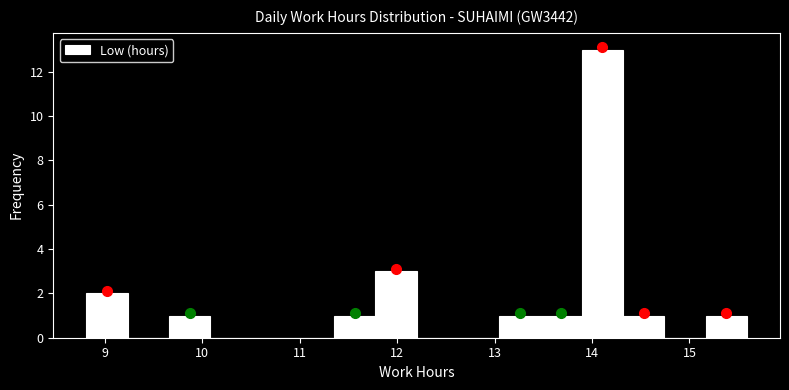

Reading left to right, list every bar in this chart as the range it spans on the x-axis followed by its height. Neither the bar edges nor the heights are printed on the chart, so give them approximately, as read against the axes.

8.8 to 9.2: 2
9.2 to 9.7: 0
9.7 to 10.1: 1
10.1 to 10.5: 0
10.5 to 10.9: 0
10.9 to 11.4: 0
11.4 to 11.8: 1
11.8 to 12.2: 3
12.2 to 12.6: 0
12.6 to 13.0: 0
13.0 to 13.5: 1
13.5 to 13.9: 1
13.9 to 14.3: 13
14.3 to 14.7: 1
14.7 to 15.2: 0
15.2 to 15.6: 1